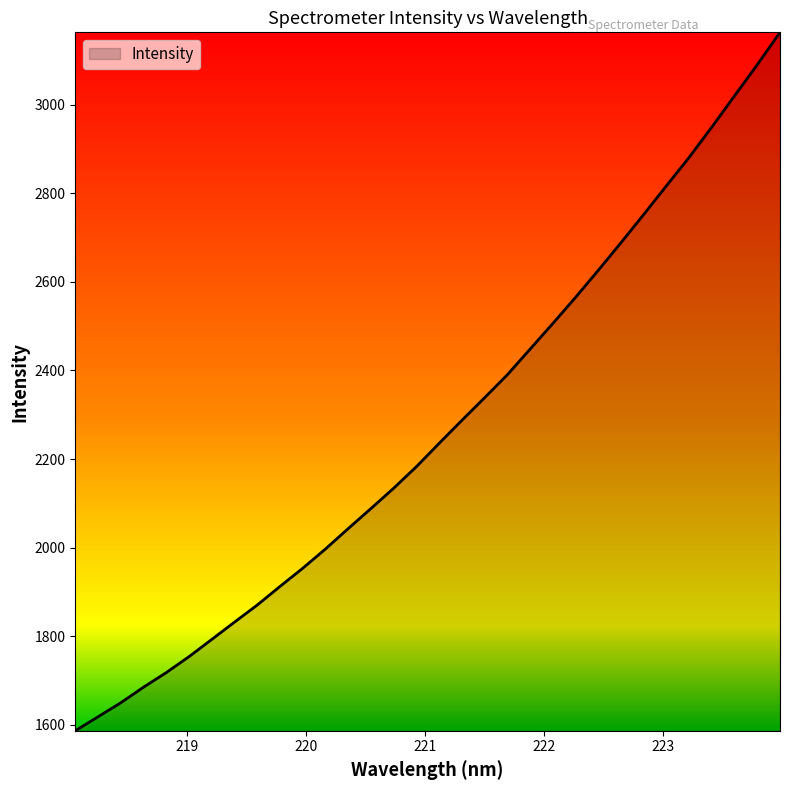

What is the difference between the maximum and minimum values?

1577.4